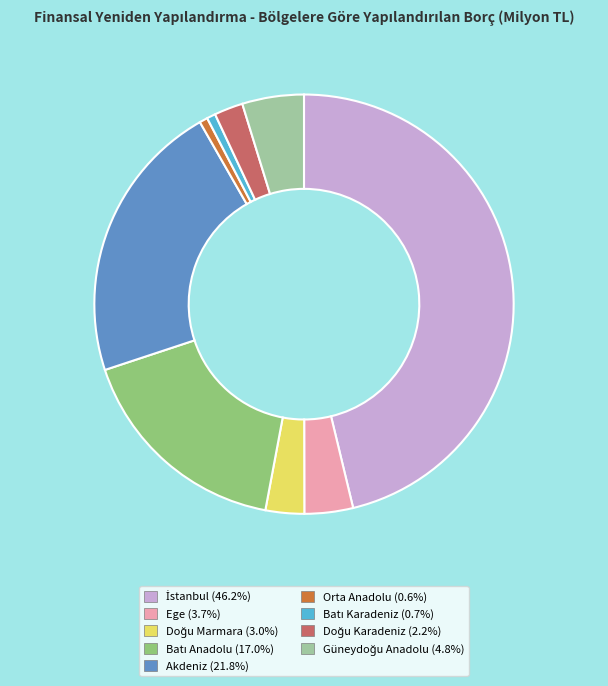

Does any single category account for the majority?

No